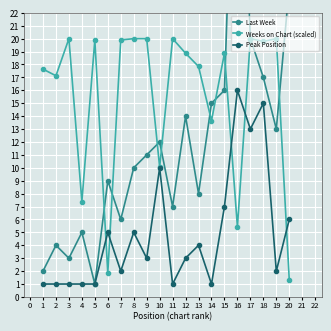

The value of Weeks on Chart (scaled) at 13 is 17.8. True or false?

True